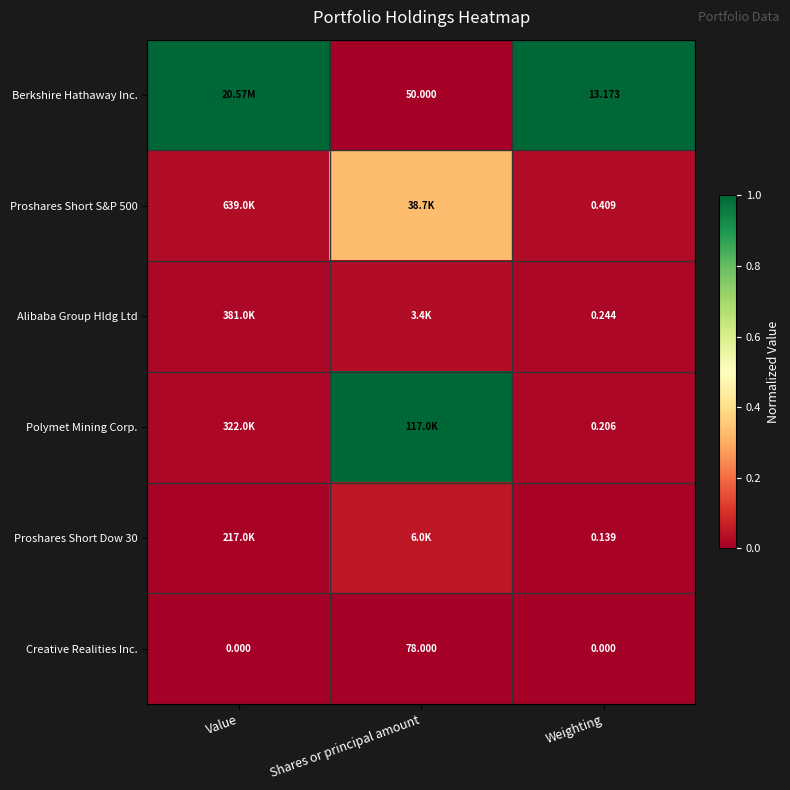

Is it true that Proshares Short S&P 500 equals 0.0 at Weighting?

False